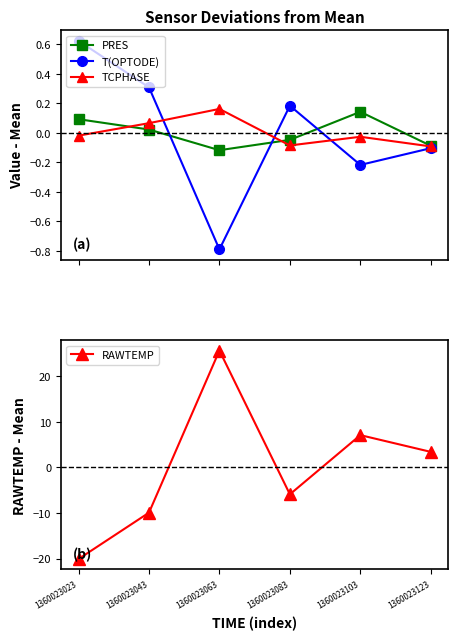

At which category is the sum across all series the highest?

1360023063